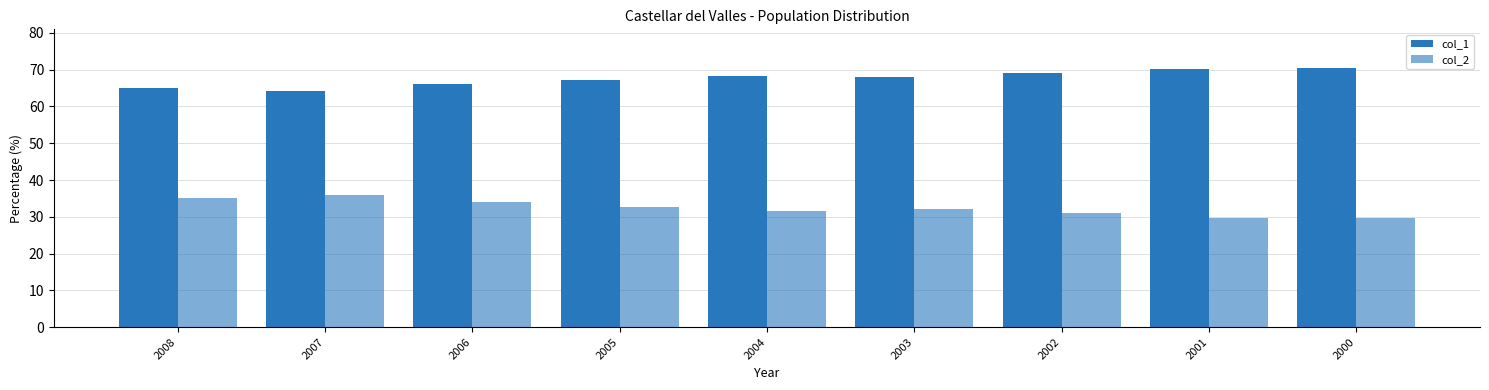

List the series in order of their peak value, highest first.

col_1, col_2